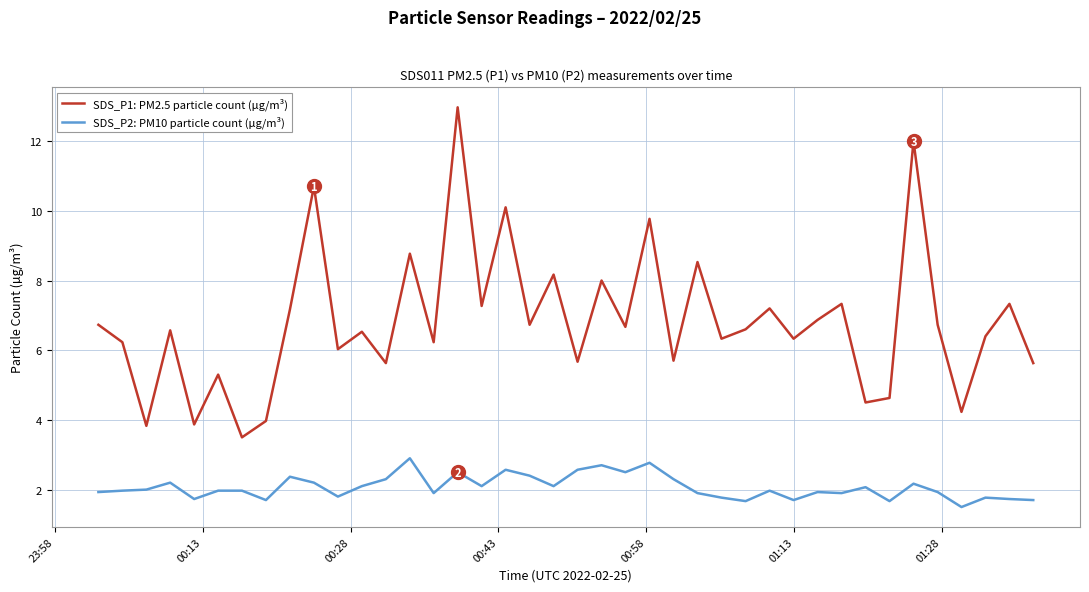

What are all the series names shown in the legend?

SDS_P1: PM2.5 particle count (μg/m³), SDS_P2: PM10 particle count (μg/m³)